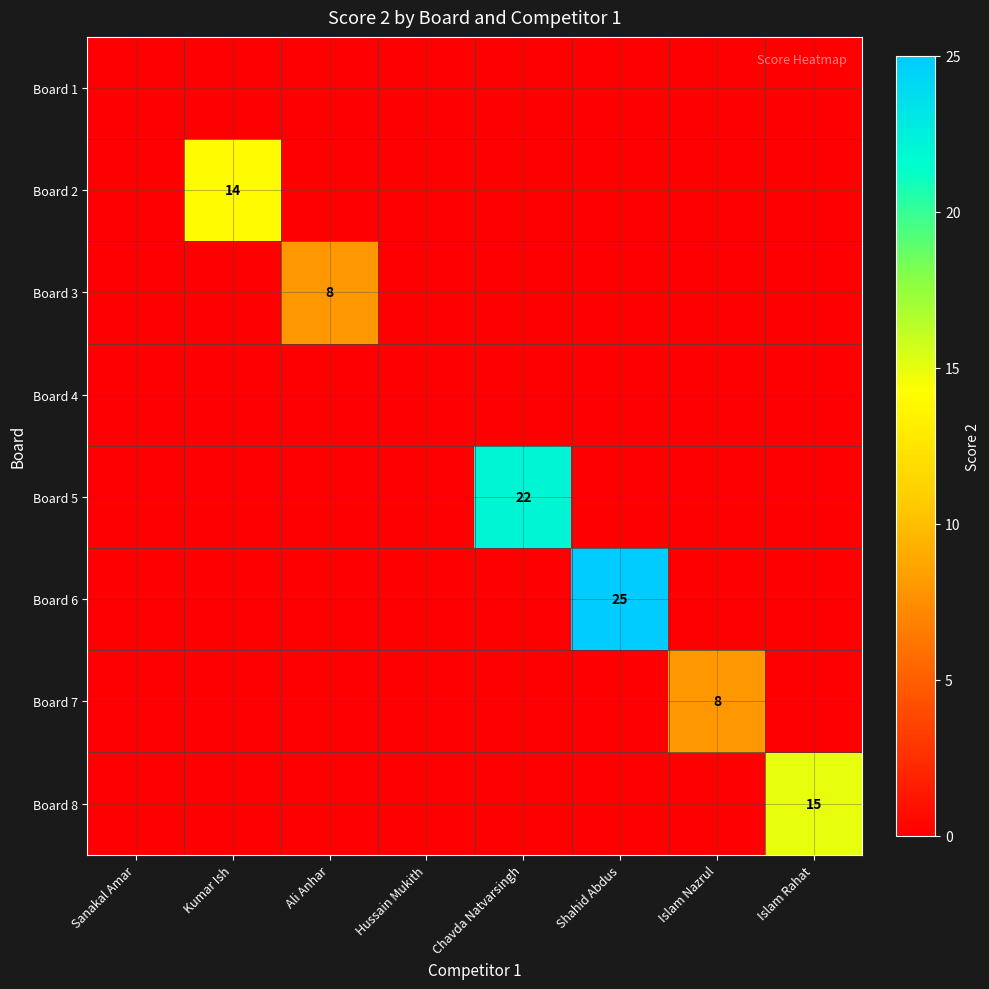

What is the sum of the Board 3 values at Ali Anhar and Shahid Abdus?

8